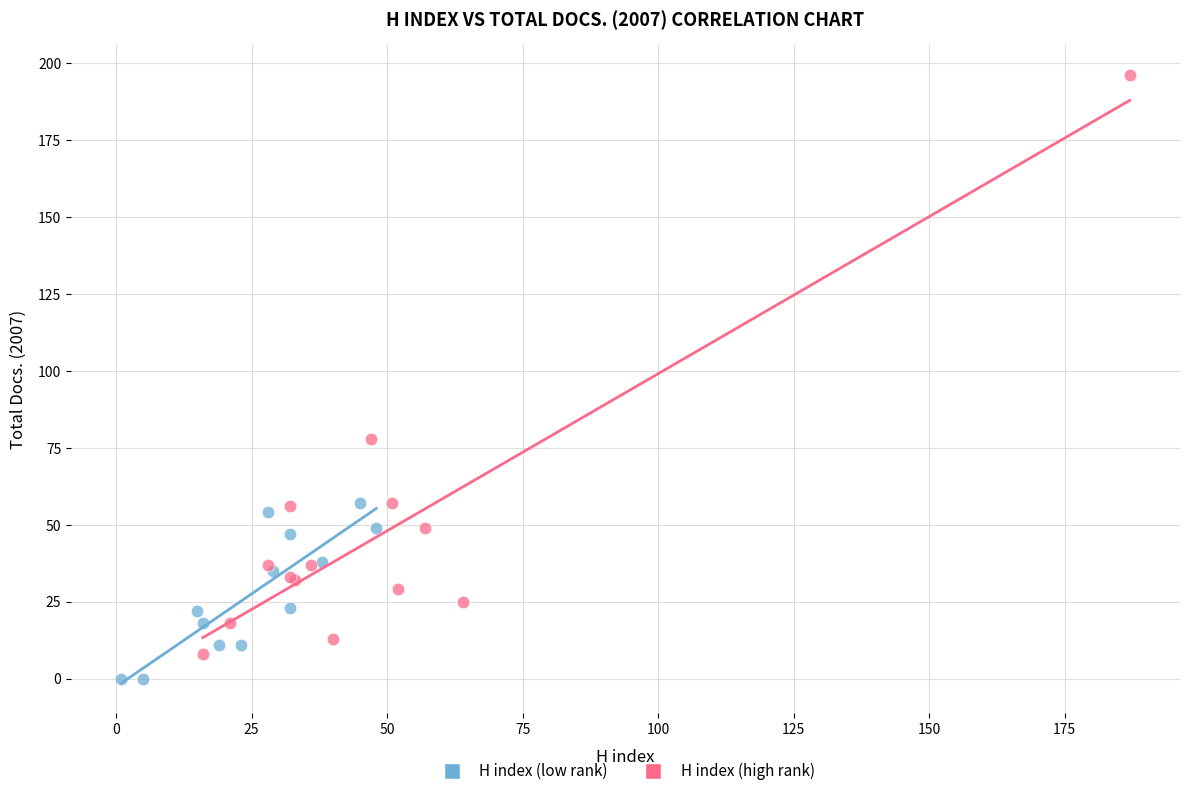

Which series reaches the maximum Y coordinate?

H index (high rank)